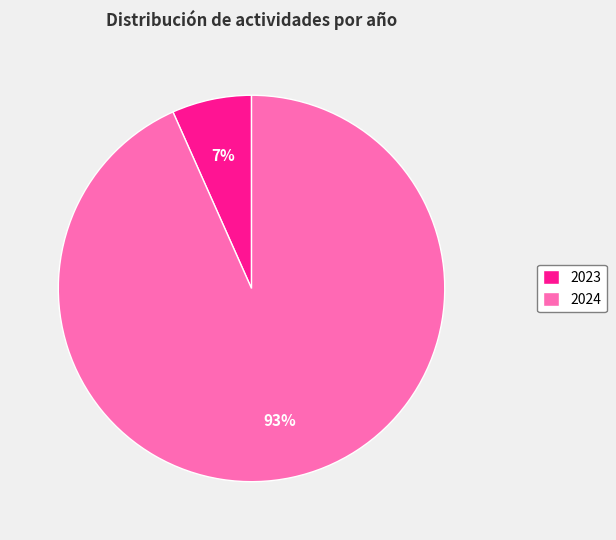

Do 2023 and 2024 together represent more than half of the pie?

Yes